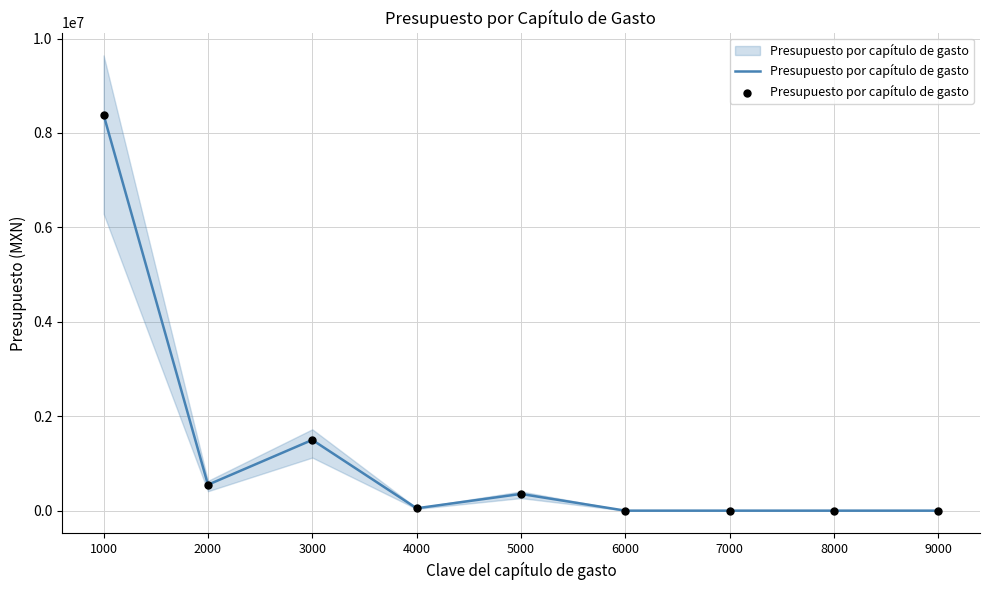

Approximately how many times larger is the value at 1000 compared to 2000?

15.3